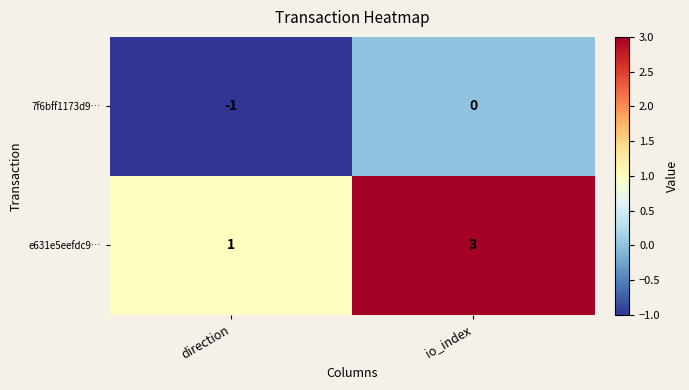

Rank the series by their average value, from lowest to highest.

7f6bff1173d9…, e631e5eefdc9…